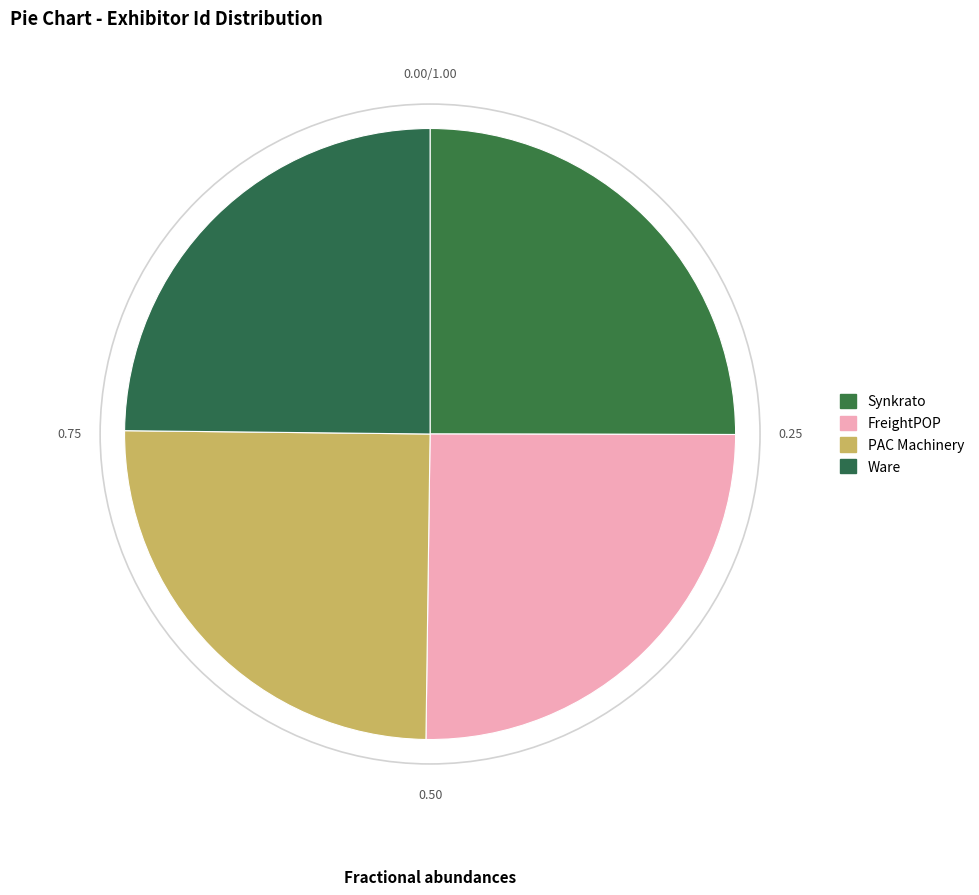

How many slices are in this pie chart?

4